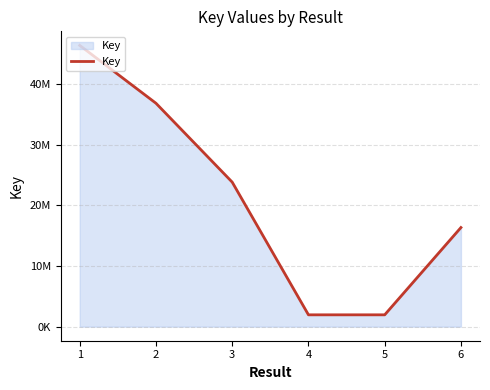

How many interior local valleys (lower than both neighbors) does the data have?

1